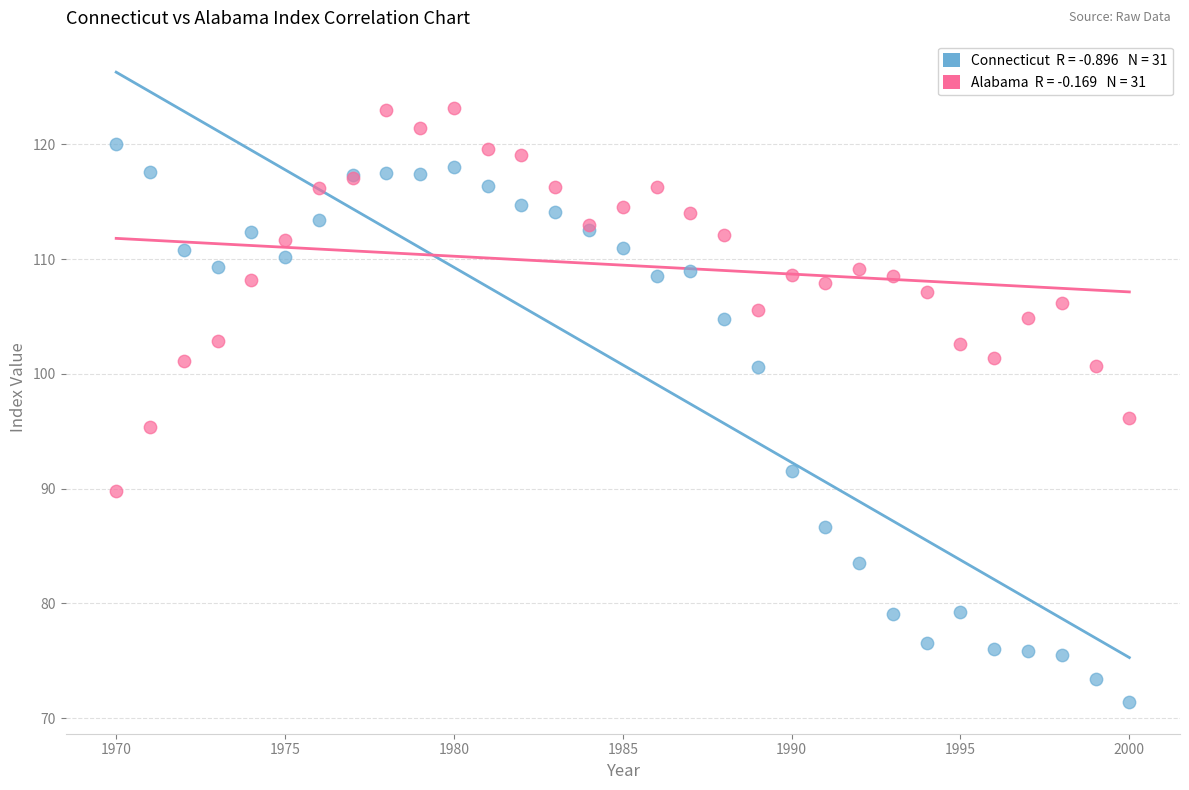

Across all series, what Y value is closest to 97?

96.2